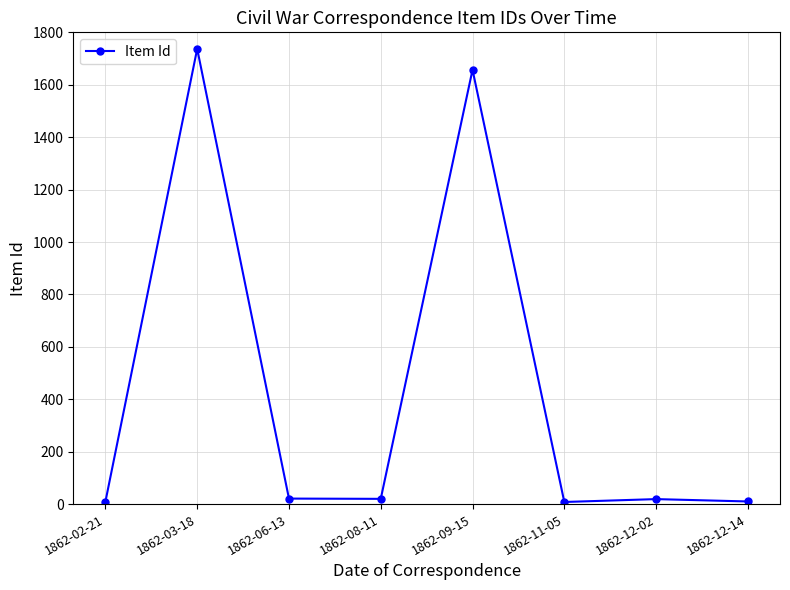

True or false: there are more than 0 points higher than both neighbors.

True